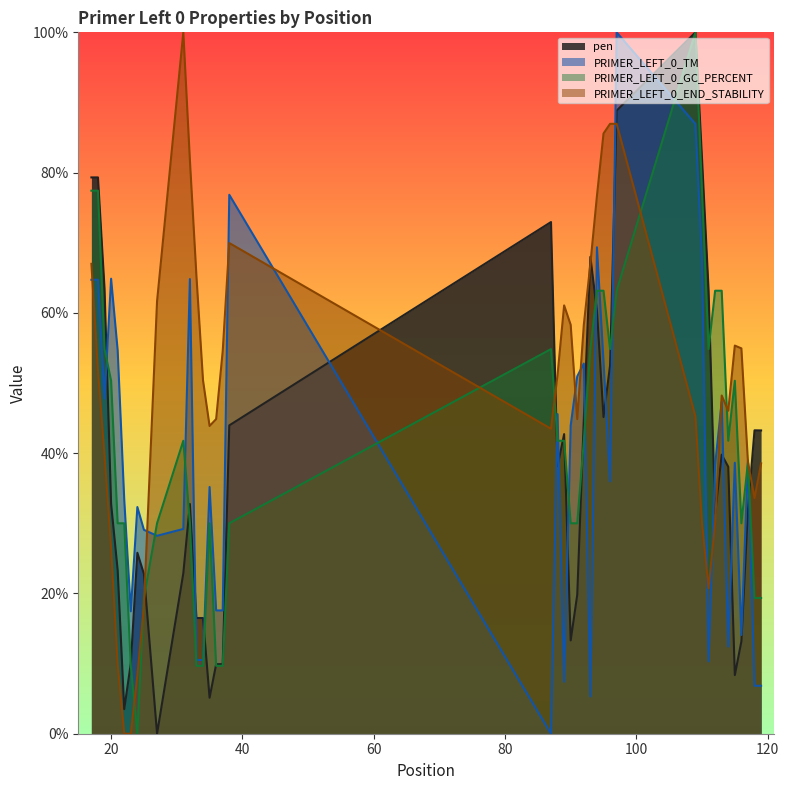

What are all the series names shown in the legend?

pen, PRIMER_LEFT_0_TM, PRIMER_LEFT_0_GC_PERCENT, PRIMER_LEFT_0_END_STABILITY